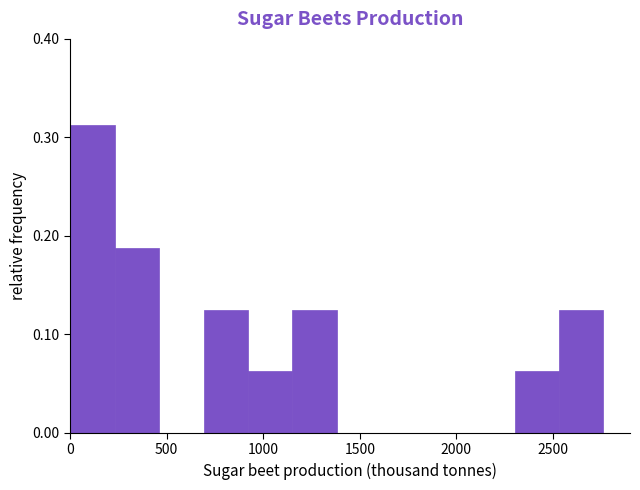

What is the height of the bar covering 2300 to 2550 on the x-axis? Neither the bar edges nor the heights are printed on the chart, so give them approximately, as read against the axes.

0.06